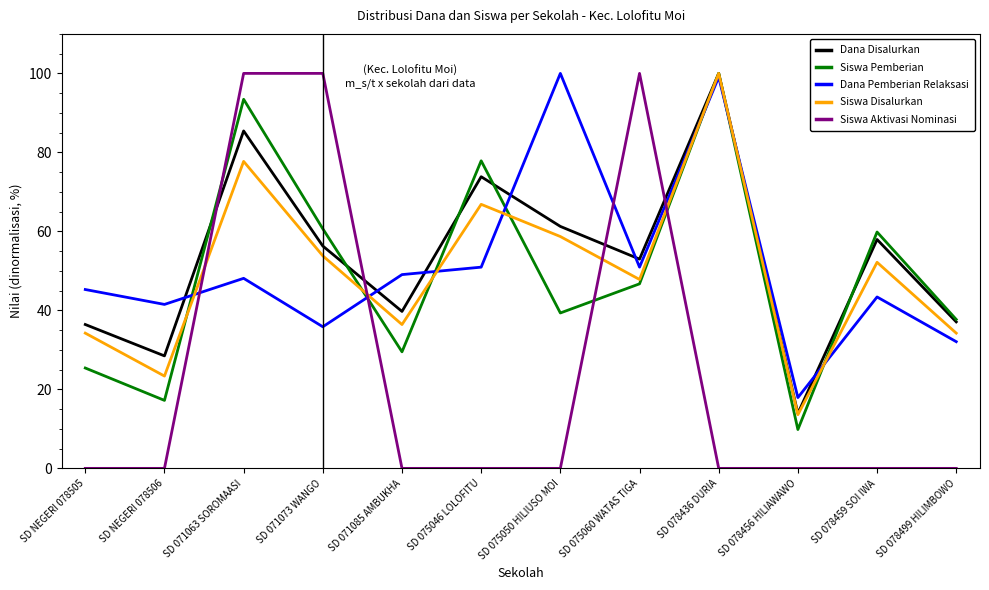

What position from the right is SD NEGERI 078506?

11